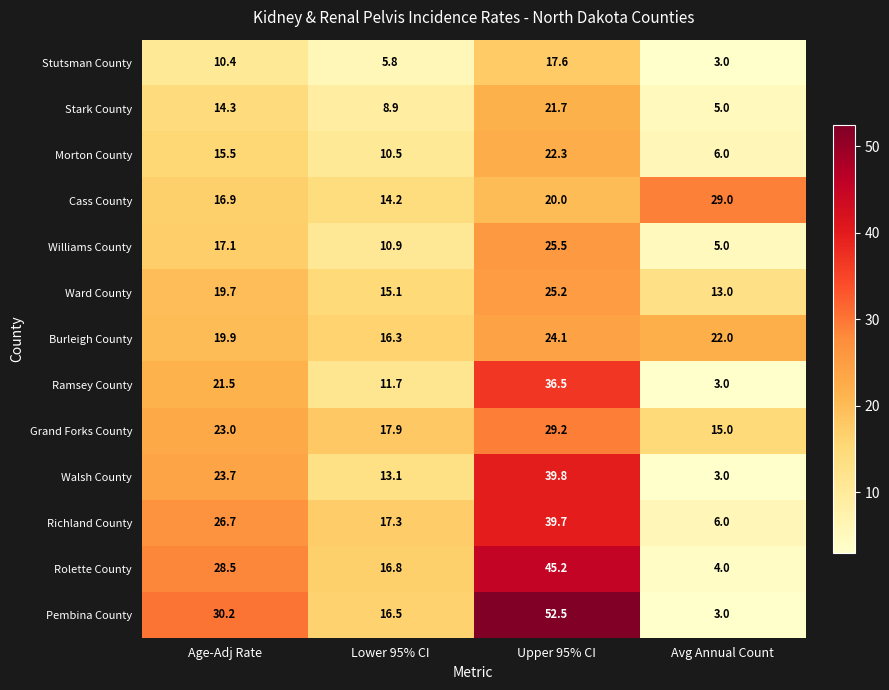

At how many categories does at least one series exceed 24?

3